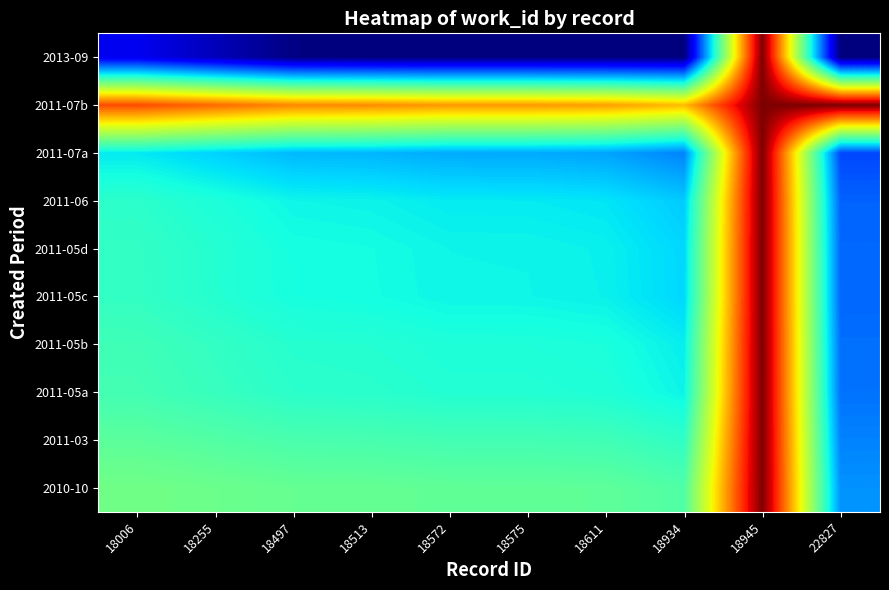

Which series has the widest spread of values?

2013-09